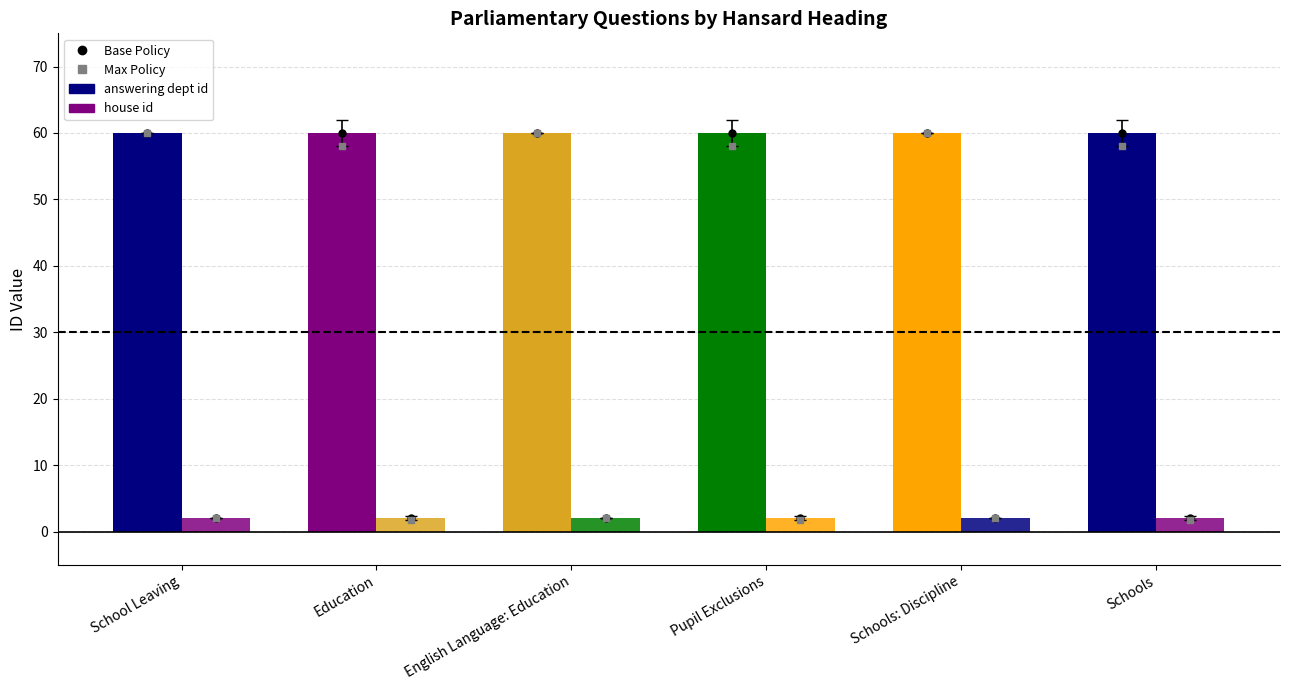

How many series are shown in this chart?

2